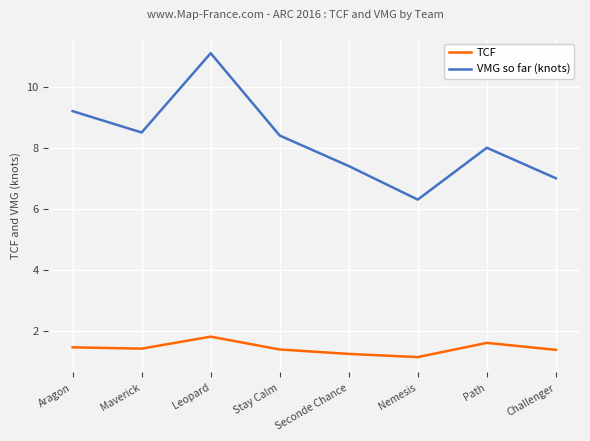

The value of VMG so far (knots) at Maverick is 8.5. True or false?

True